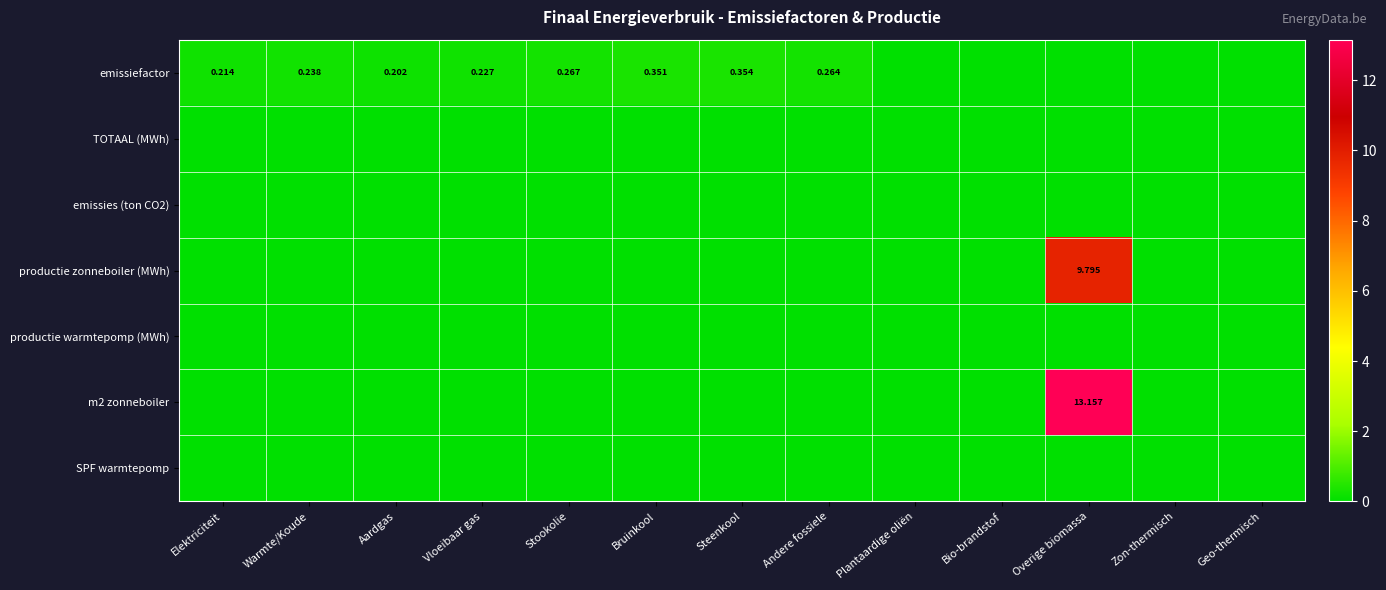

True or false: m2 zonneboiler has a value of -9.0 at Vloeibaar gas.

False